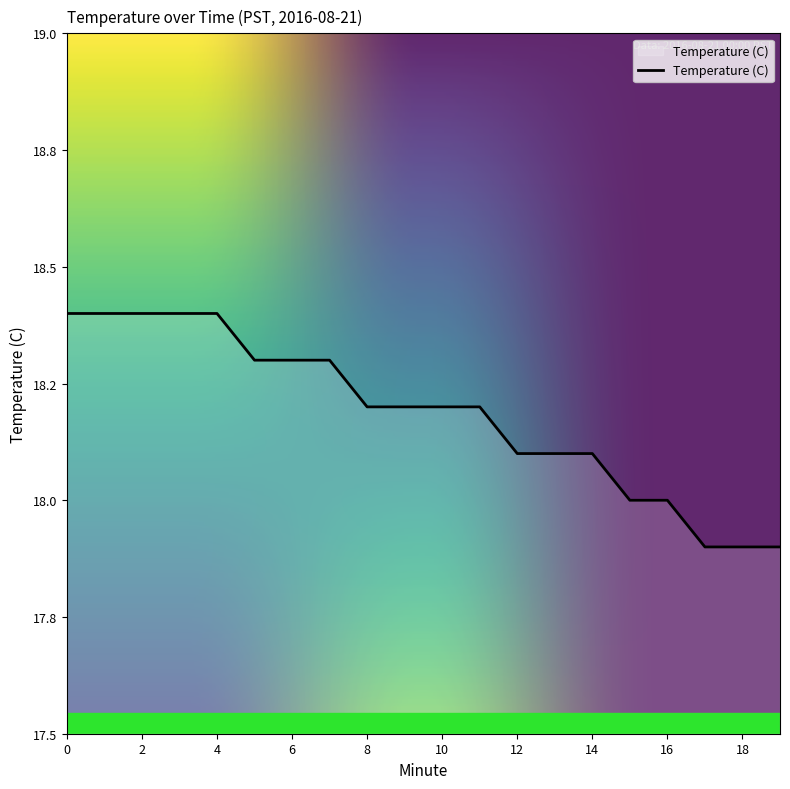

Reading left to right, transcribe all the data shown in this chart.

18.4	18.4	18.4	18.4	18.4	18.3	18.3	18.3	18.2	18.2	18.2	18.2	18.1	18.1	18.1	18.0	18.0	17.9	17.9	17.9